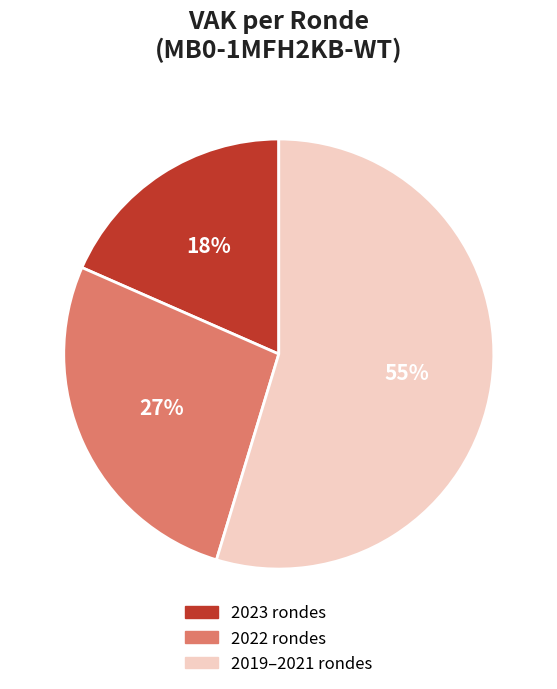

To the nearest percent, what is the average slice percentage?

33%